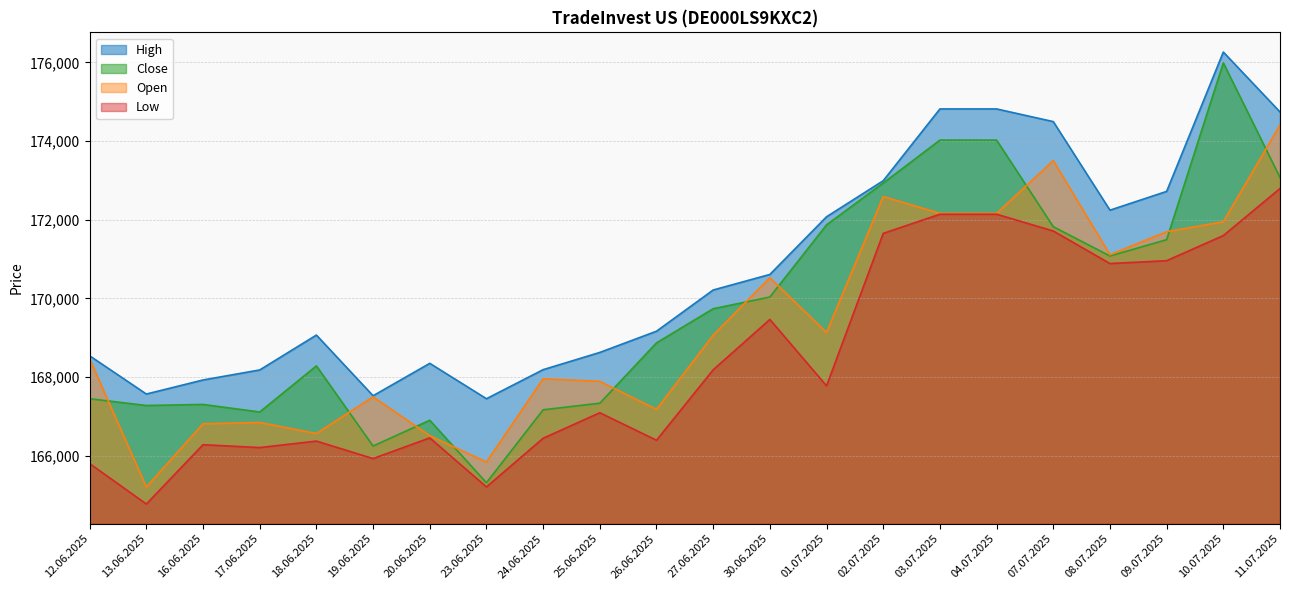

Count the number of data series in this chart.

4